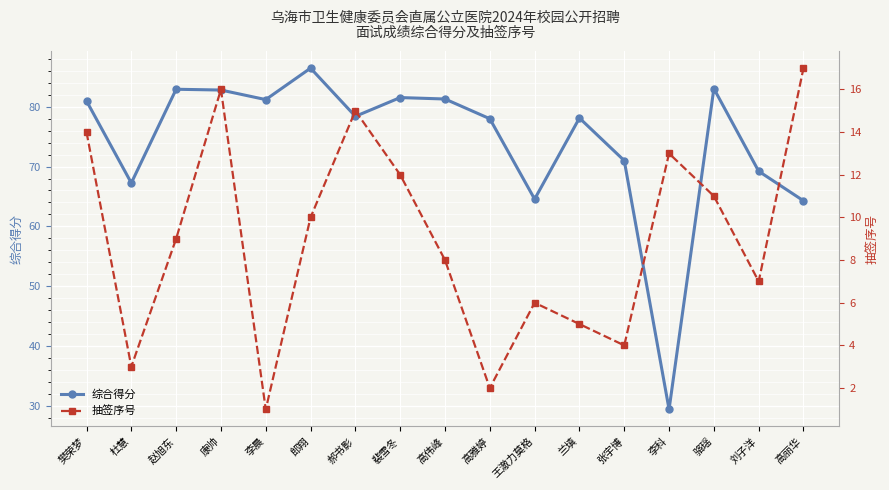

Count the number of data series in this chart.

2